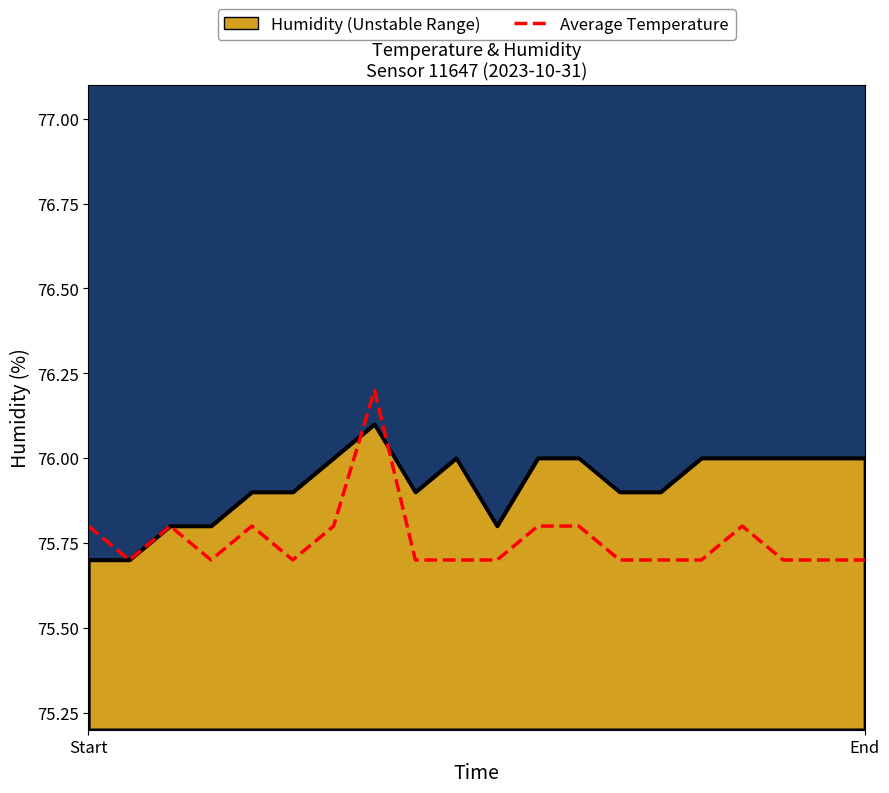

How many data points does each series have?

20